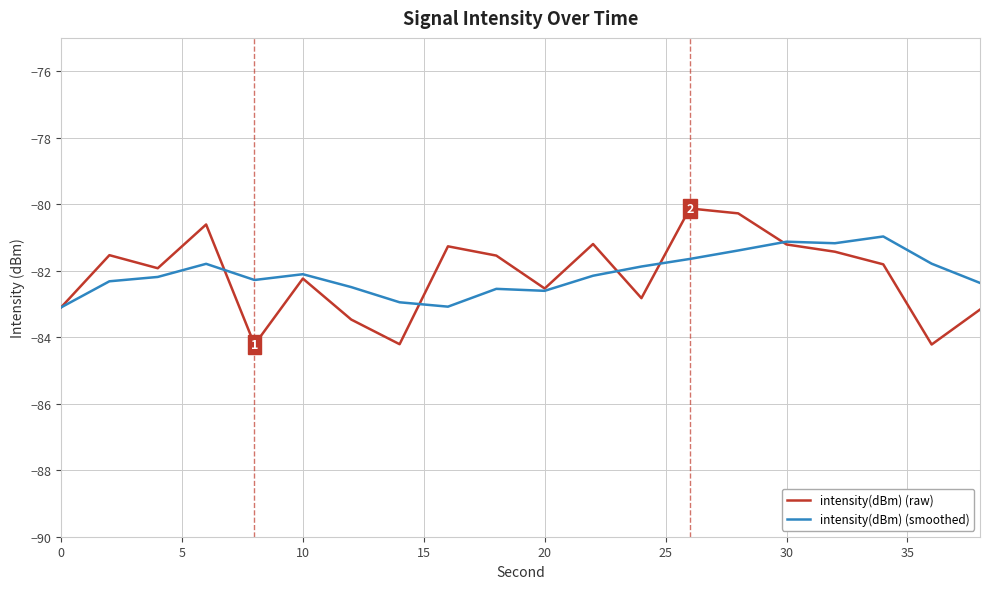

What is the minimum value for intensity(dBm) (smoothed)?

-83.1